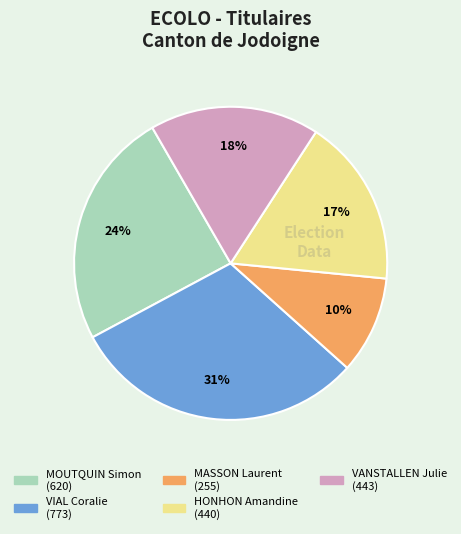

Is there a majority slice in this chart?

No